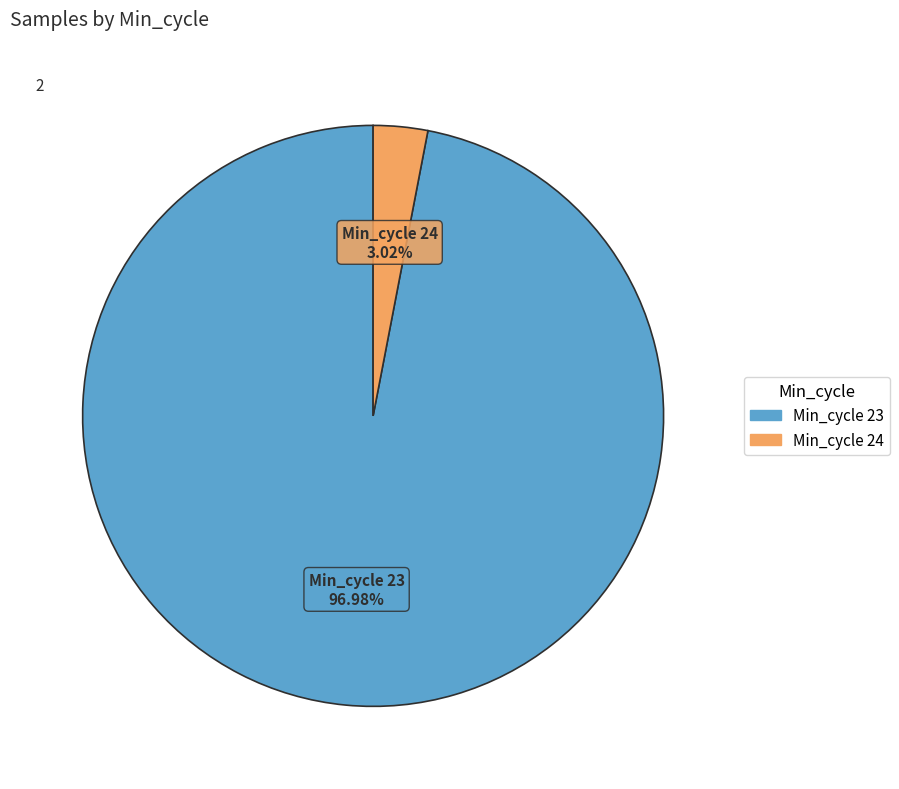

Is there a majority slice in this chart?

Yes